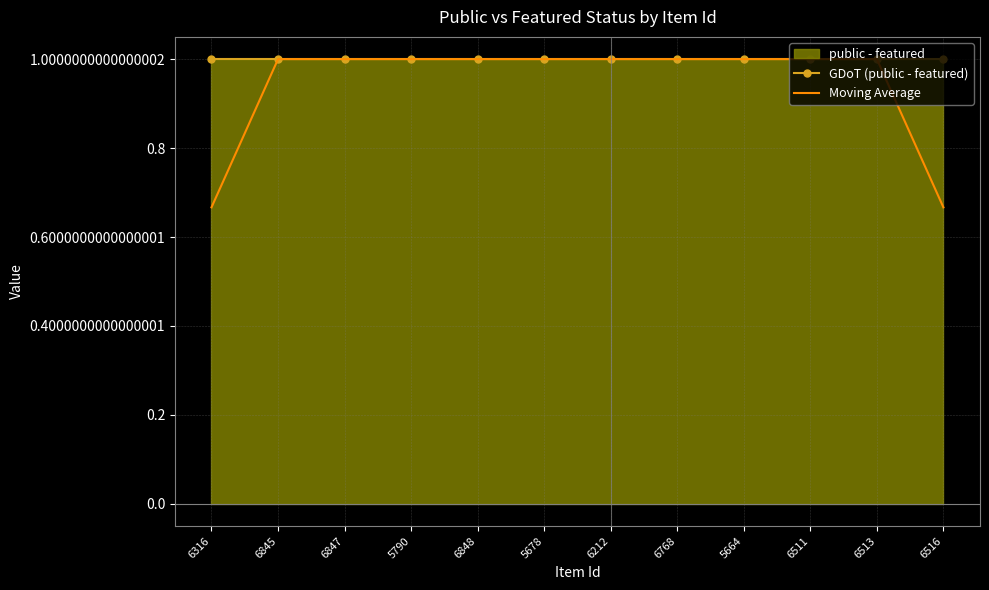

At which category is the sum across all series the highest?

6845